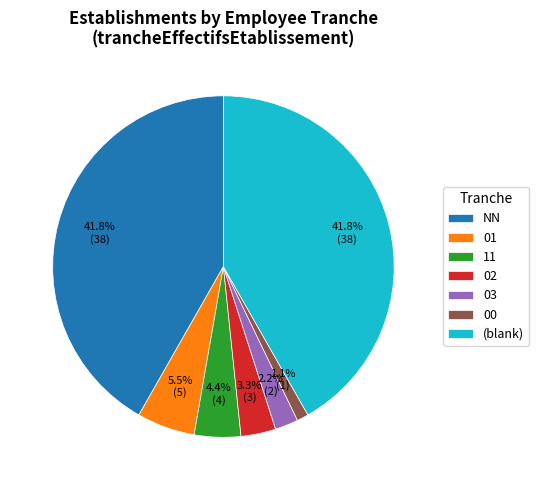

Count the number of slices in the pie.

7